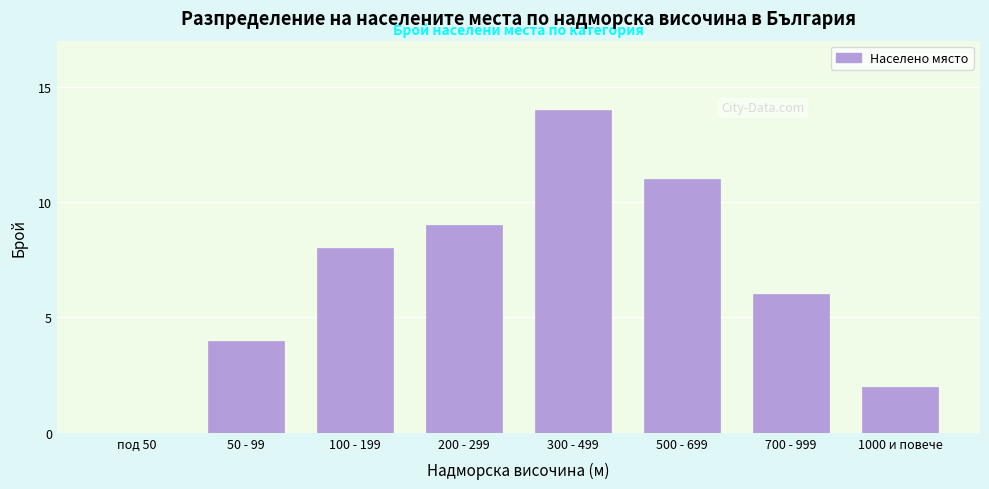

Reading right to left, extract all data points from this chart.

1000 и повече=2	700 - 999=6	500 - 699=11	300 - 499=14	200 - 299=9	100 - 199=8	50 - 99=4	под 50=0